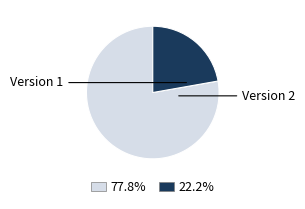

Does any single category account for the majority?

Yes